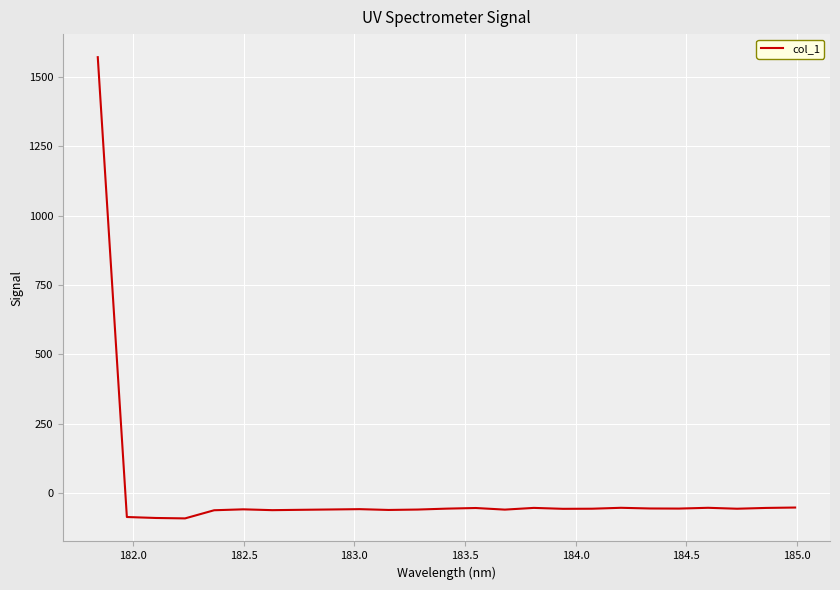

What is the minimum value shown in the chart?

-92.1